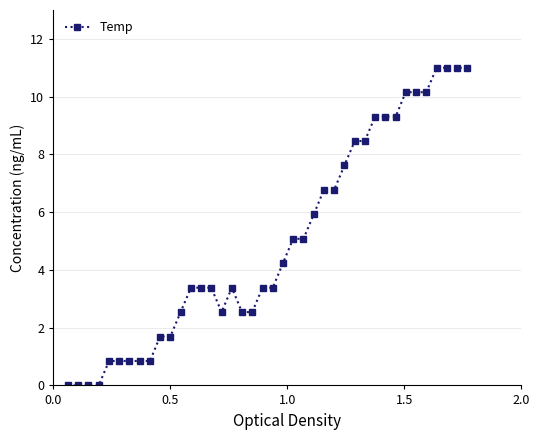

Is this an area chart (filled region under the line)?

No